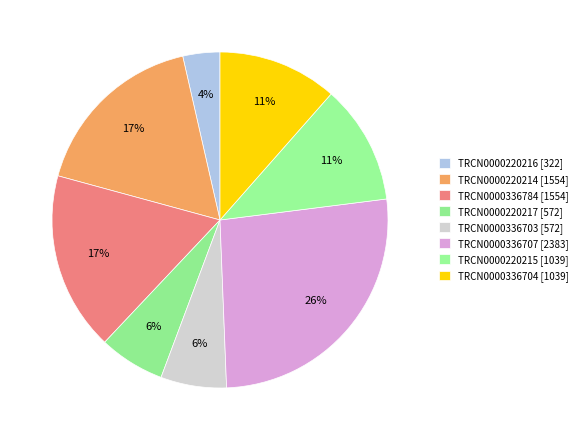

How many slices are in this pie chart?

8